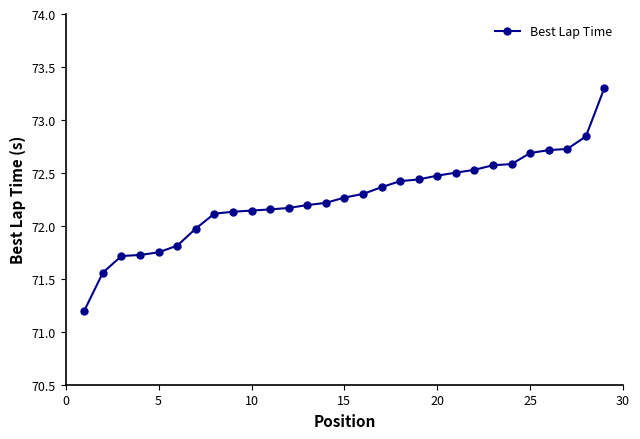

What is the difference between the maximum and second lowest values?

1.7